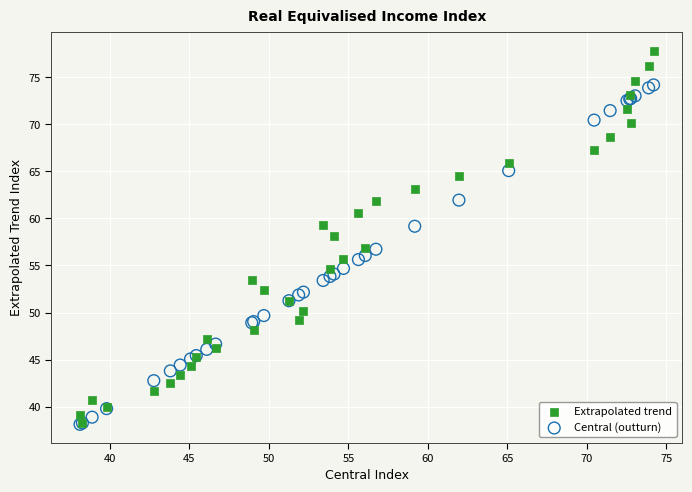

Which series contains the highest Y value?

Extrapolated trend